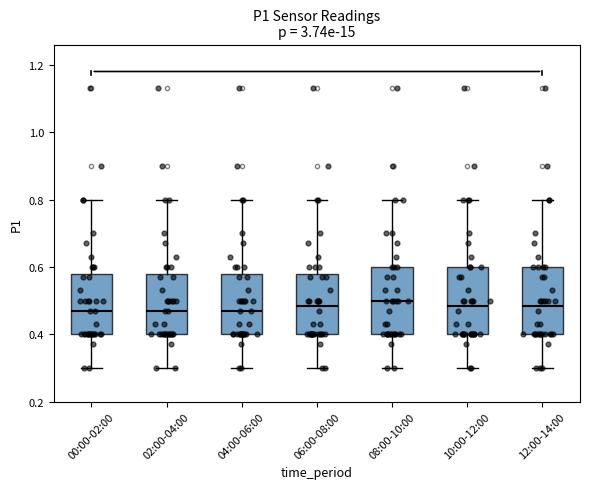

Reading left to right, read every box against the y-axis: the position of its median line, the range the box covers, and the ends of its whiskers. The values are not printed on the chart, so give them approximately, as read against the axis.

00:00-02:00: median 0.48, box 0.40 to 0.58, whiskers 0.30 to 0.80
02:00-04:00: median 0.48, box 0.40 to 0.58, whiskers 0.30 to 0.80
04:00-06:00: median 0.48, box 0.40 to 0.58, whiskers 0.30 to 0.80
06:00-08:00: median 0.48, box 0.40 to 0.58, whiskers 0.30 to 0.80
08:00-10:00: median 0.50, box 0.40 to 0.60, whiskers 0.30 to 0.80
10:00-12:00: median 0.48, box 0.40 to 0.60, whiskers 0.30 to 0.80
12:00-14:00: median 0.48, box 0.40 to 0.60, whiskers 0.30 to 0.80